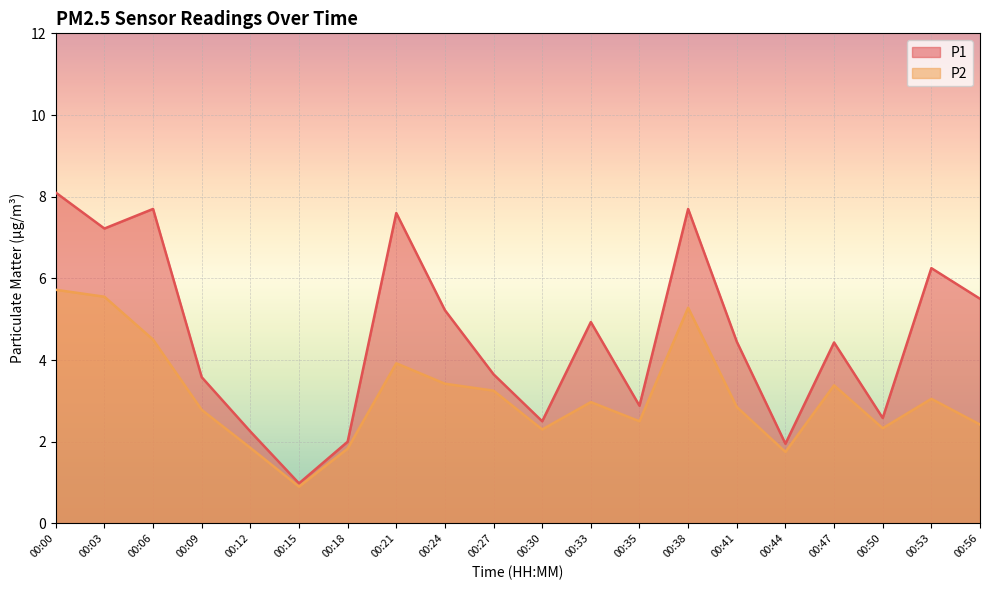

True or false: P2 and P1 intersect in this chart.

False